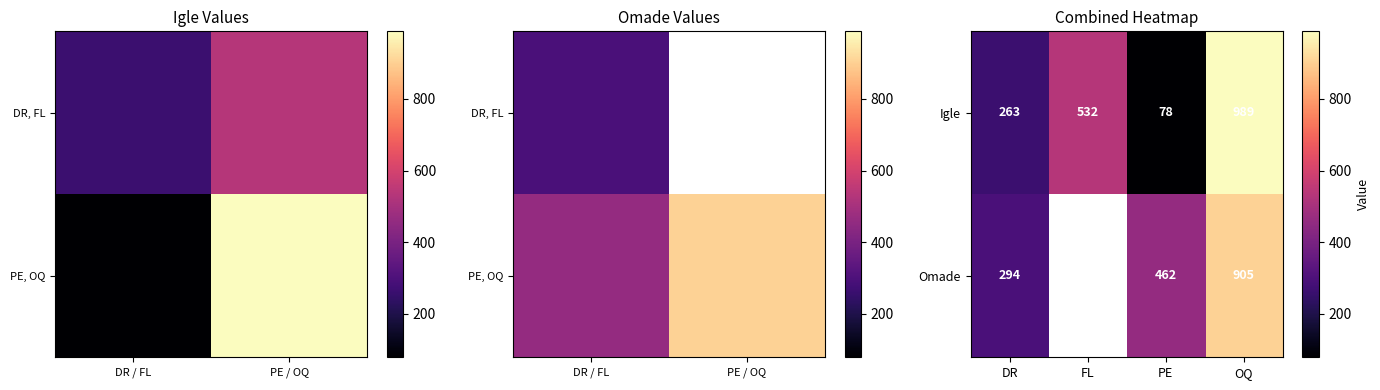

What is the difference between the Omade values at PE and DR?

168